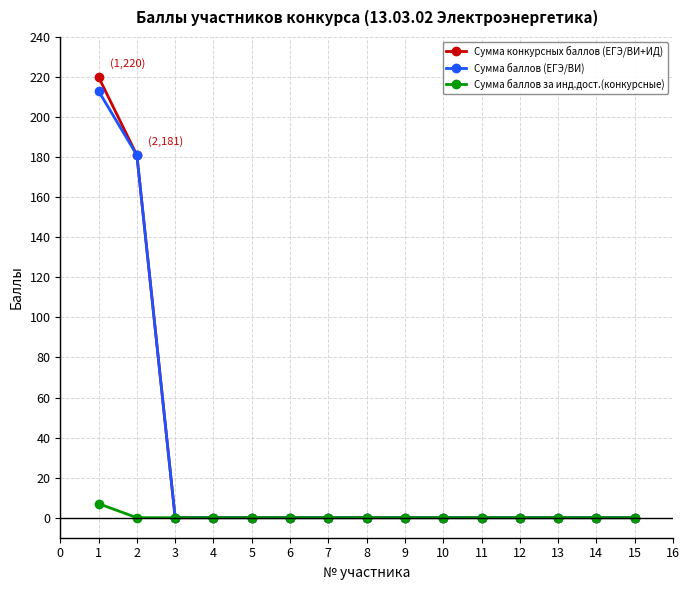

How many data points in Сумма баллов (ЕГЭ/ВИ) are above 0?

2